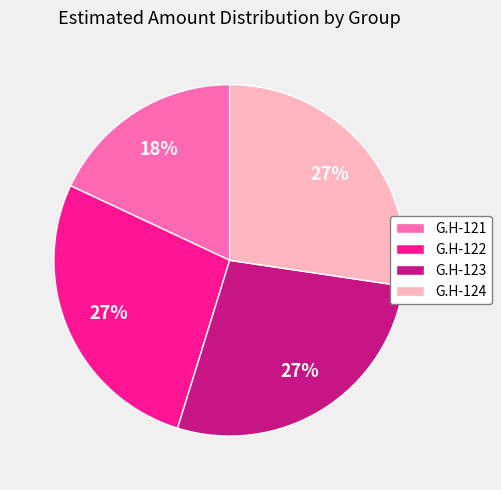

Count the number of slices in the pie.

4